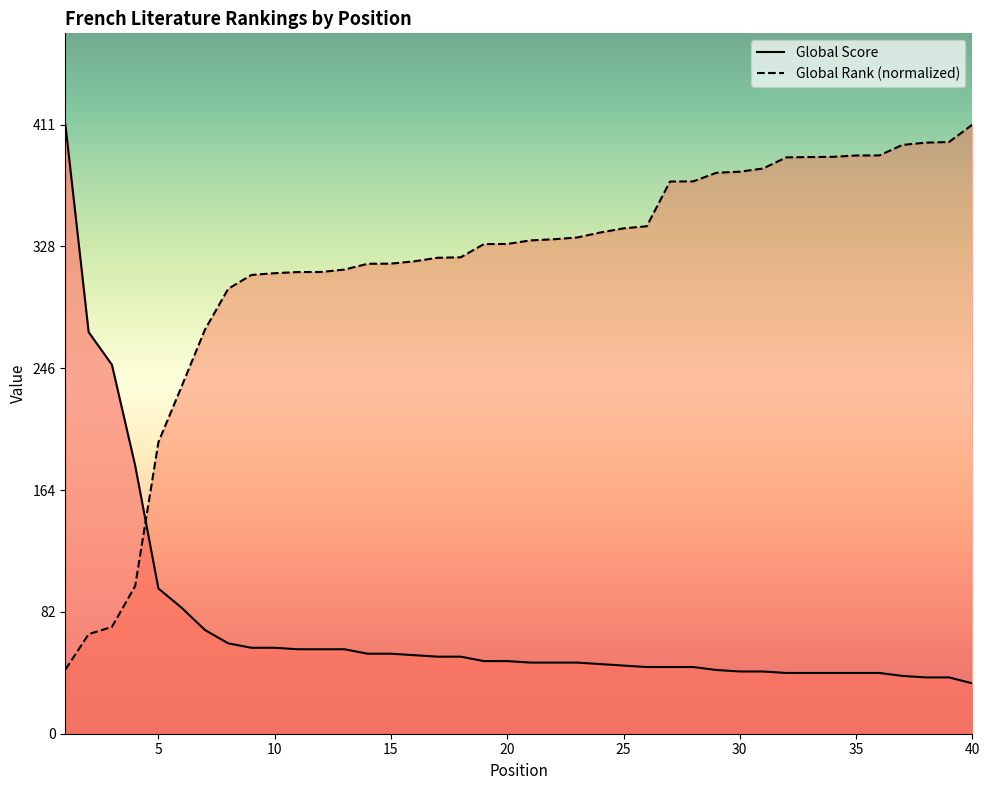

Rank the series by their average value, from lowest to highest.

Global Score, Global Rank (normalized)